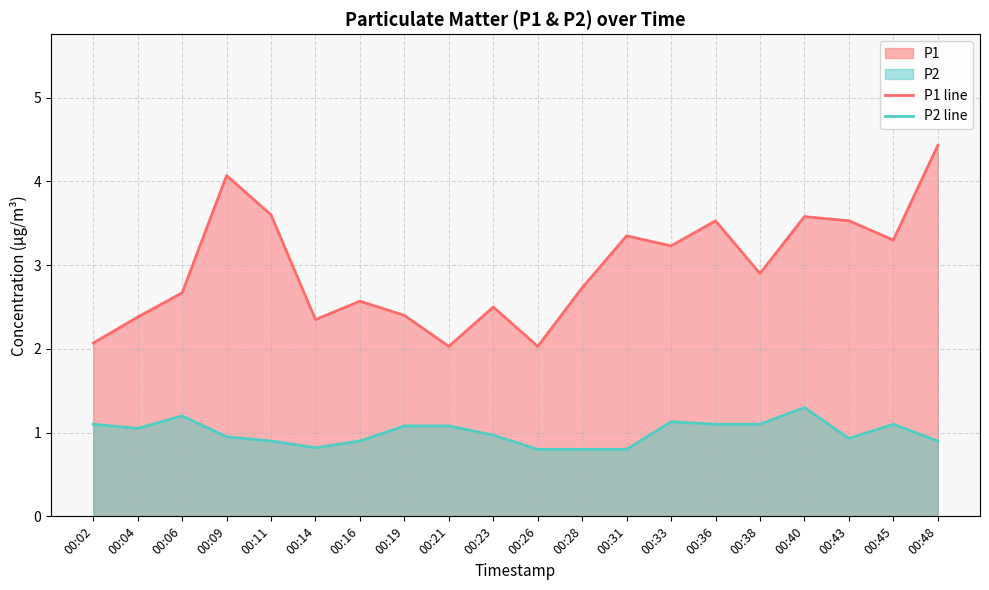

How many categories are shown in the chart?

20